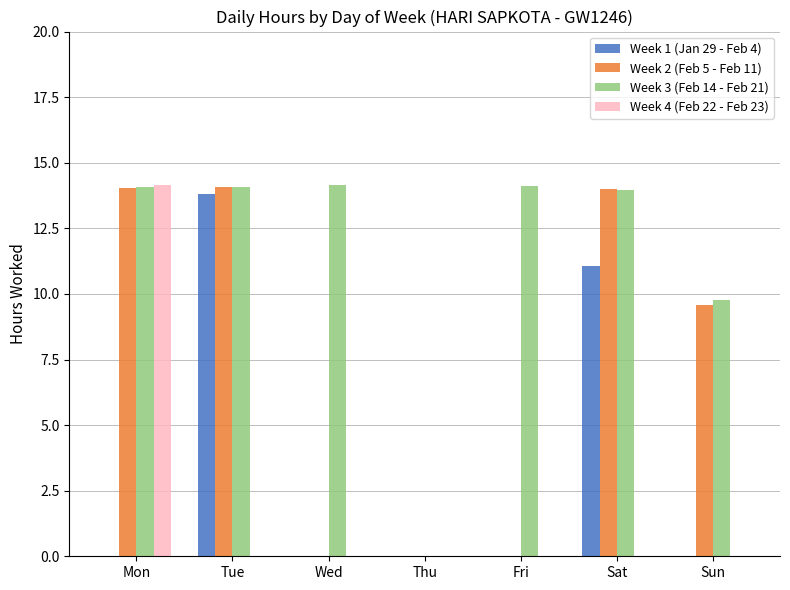

The value of Week 3 (Feb 14 - Feb 21) at Tue is 14.1. True or false?

True